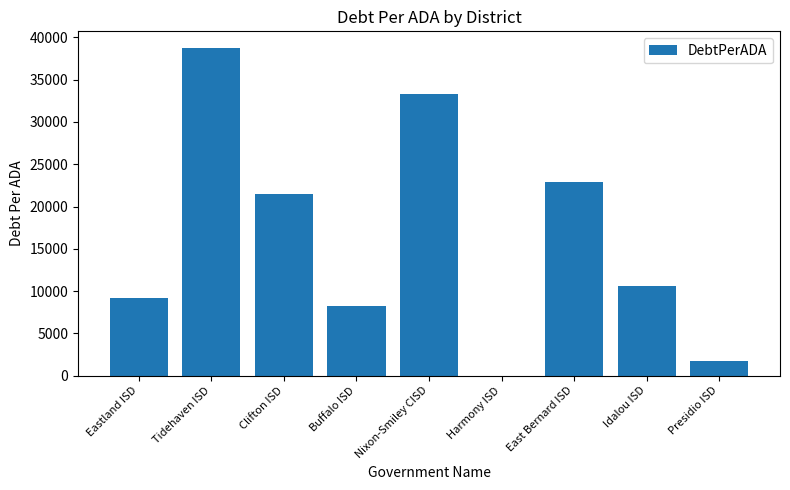

What is the ratio of the value at Nixon-Smiley CISD to the value at Buffalo ISD?

4.1